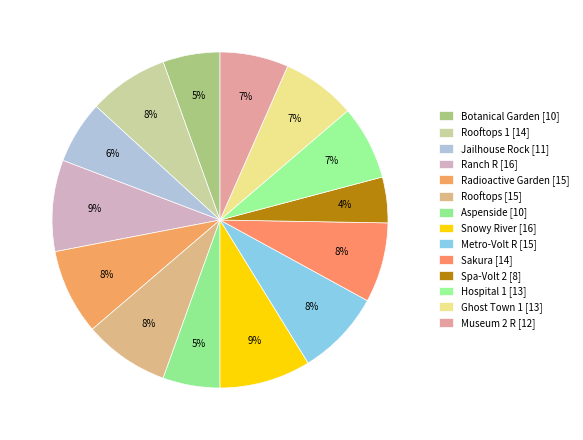

How many slices are in this pie chart?

14